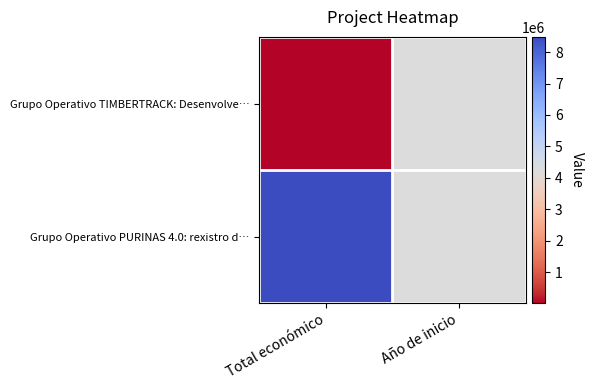

Reading right to left, list all the values displayed in this chart.

Grupo Operativo TIMBERTRACK: Desenvolve…: Año de inicio=0.5	Total económico=0.0
Grupo Operativo PURINAS 4.0: rexistro d…: Año de inicio=0.5	Total económico=1.0